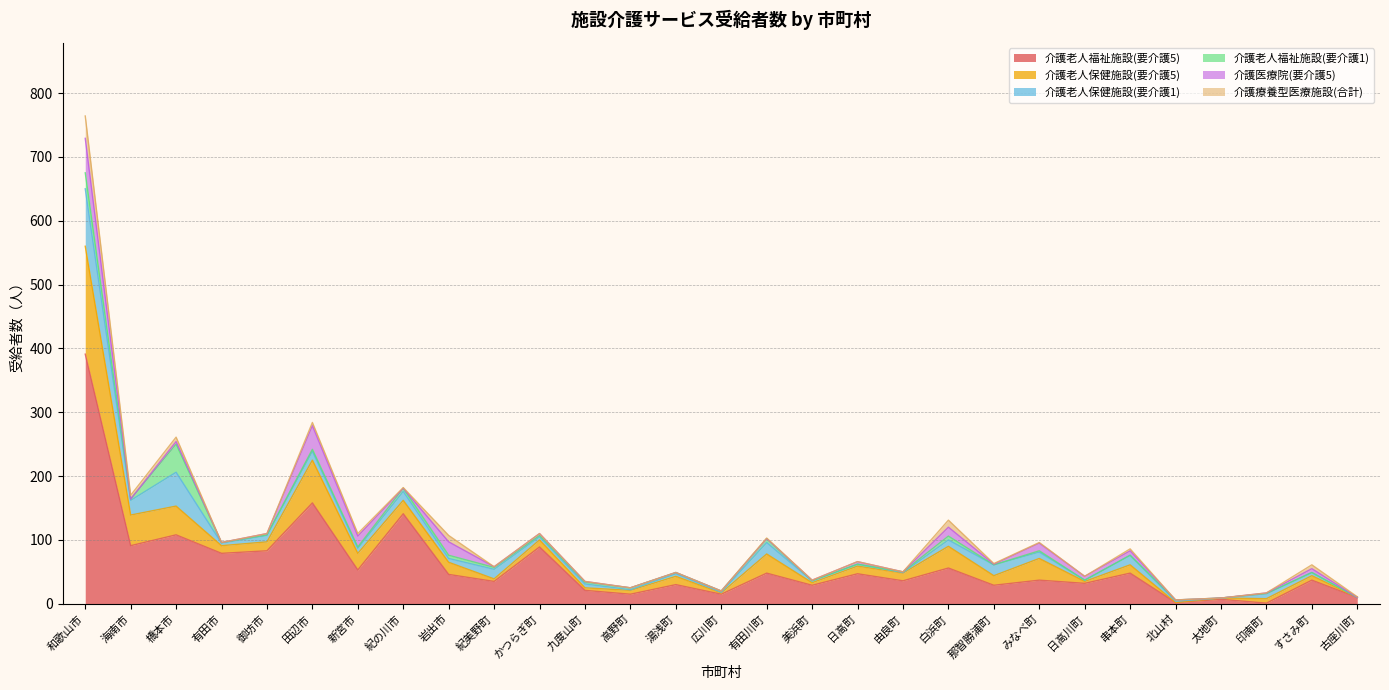

Which series has the largest range (max minus min)?

介護老人福祉施設(要介護5)